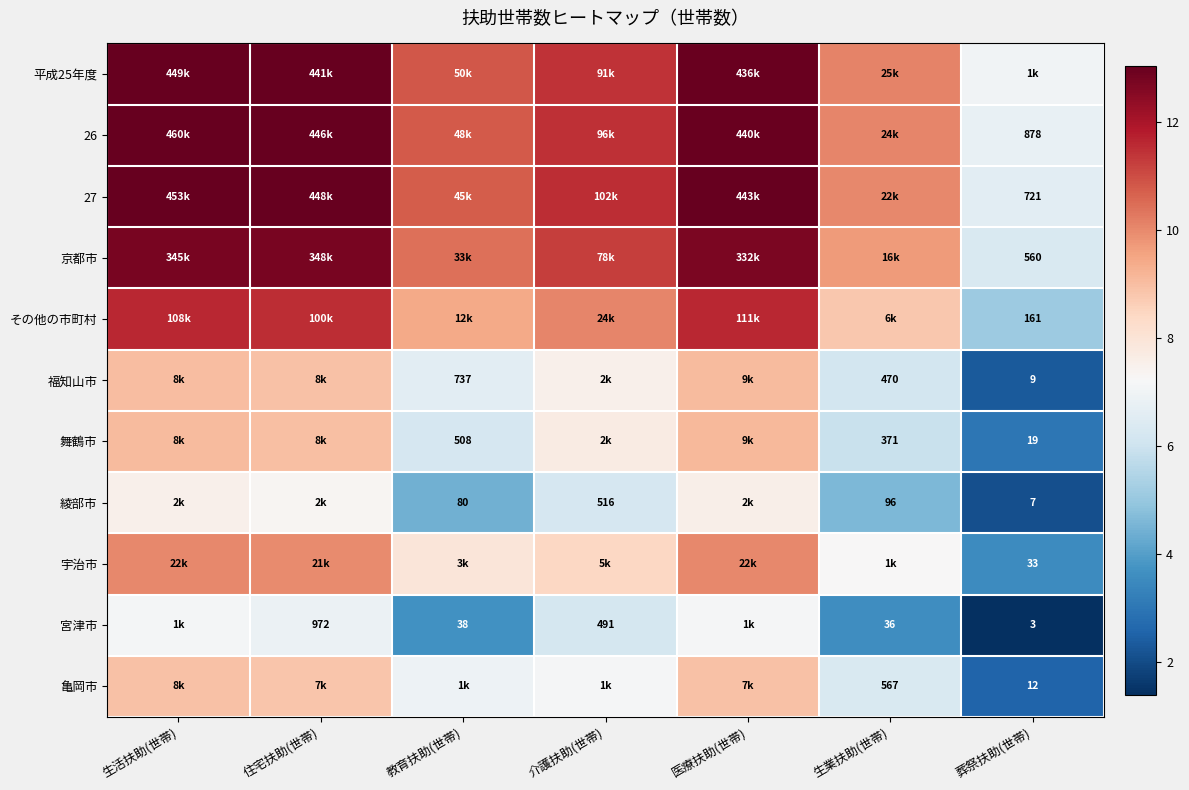

Count the number of categories in the chart.

7